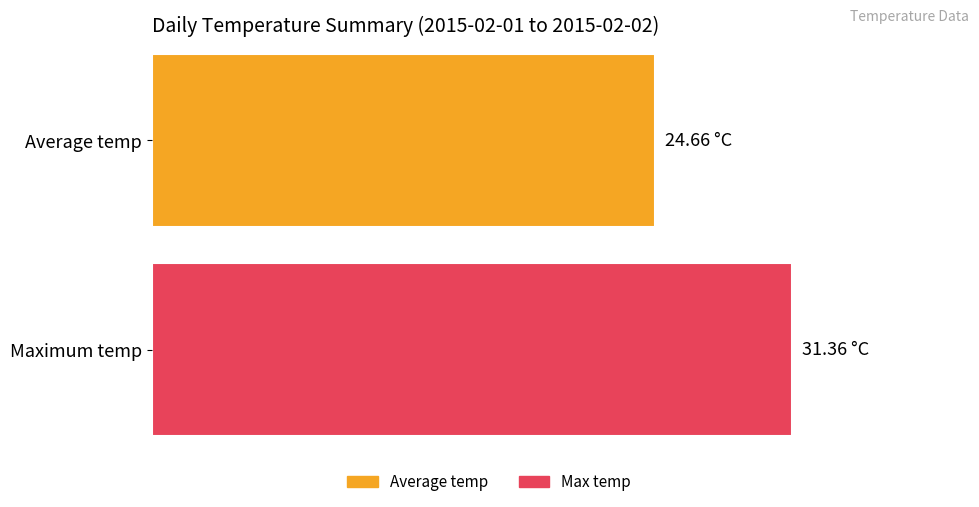

How many distinct data groups are displayed?

2